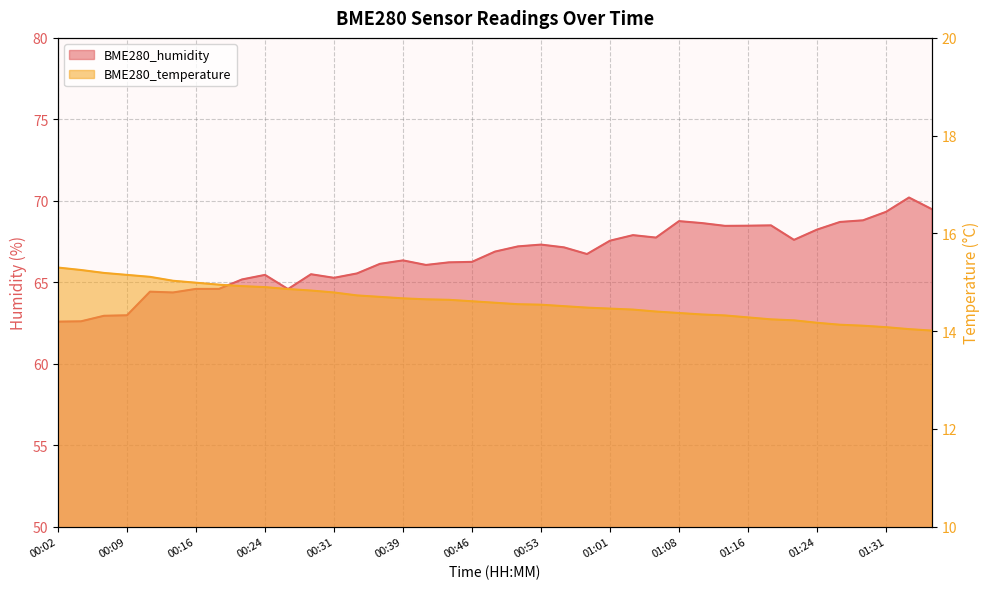

How many values are below 66?

14